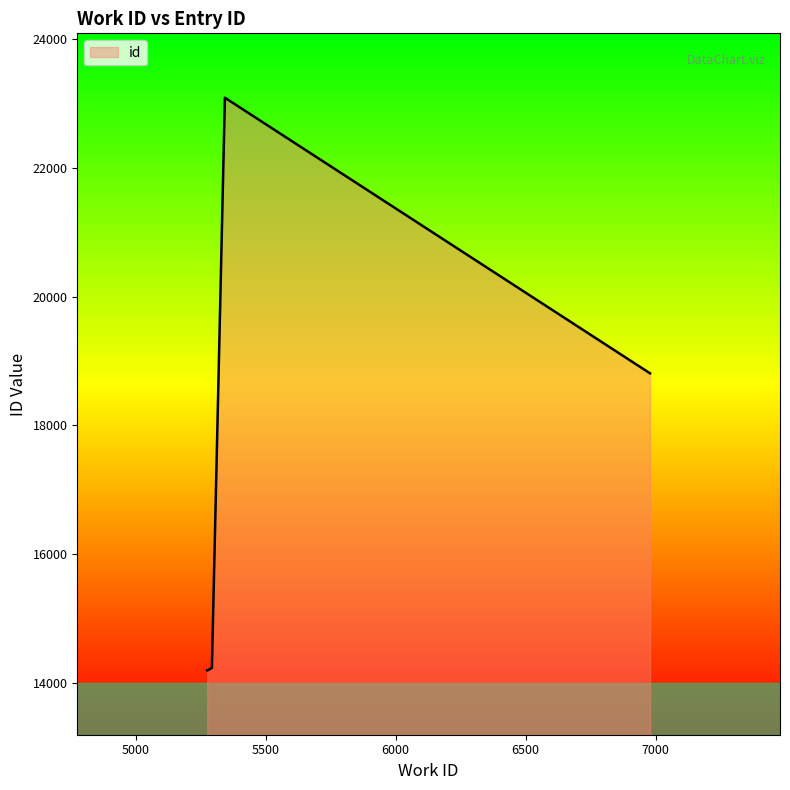

What is the approximate value at 5278, to the nearest 10?

14200